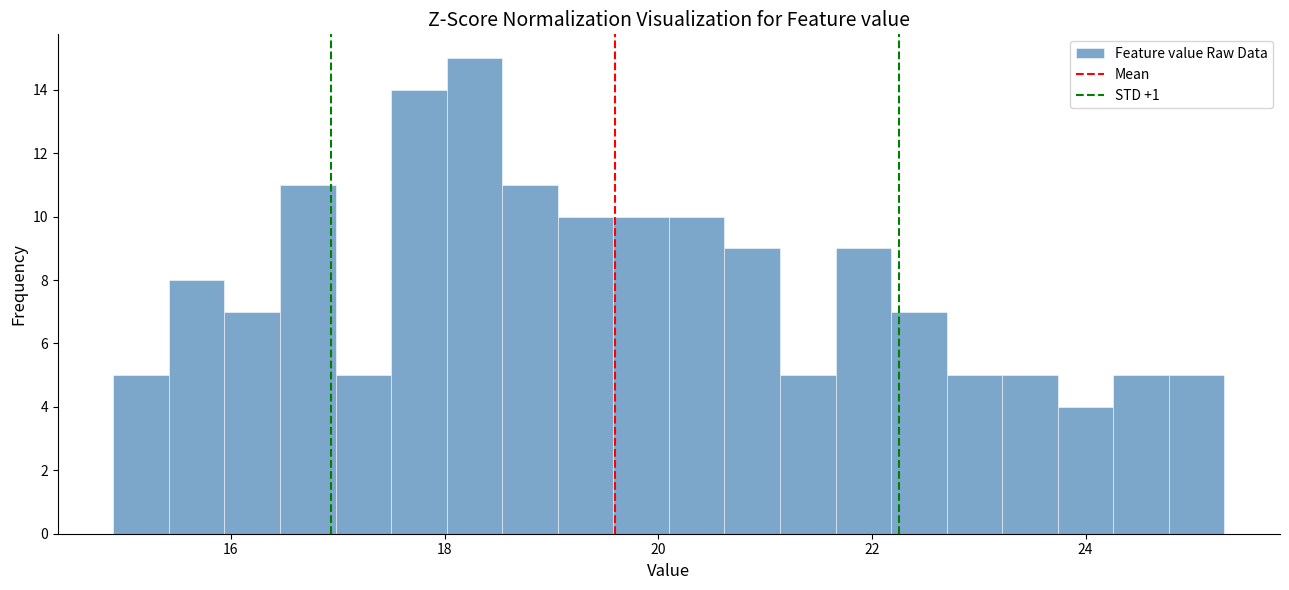

Around what value on the x-axis is the tallest bar? Give the approximate position of its centre, as read against the axis.

18.2